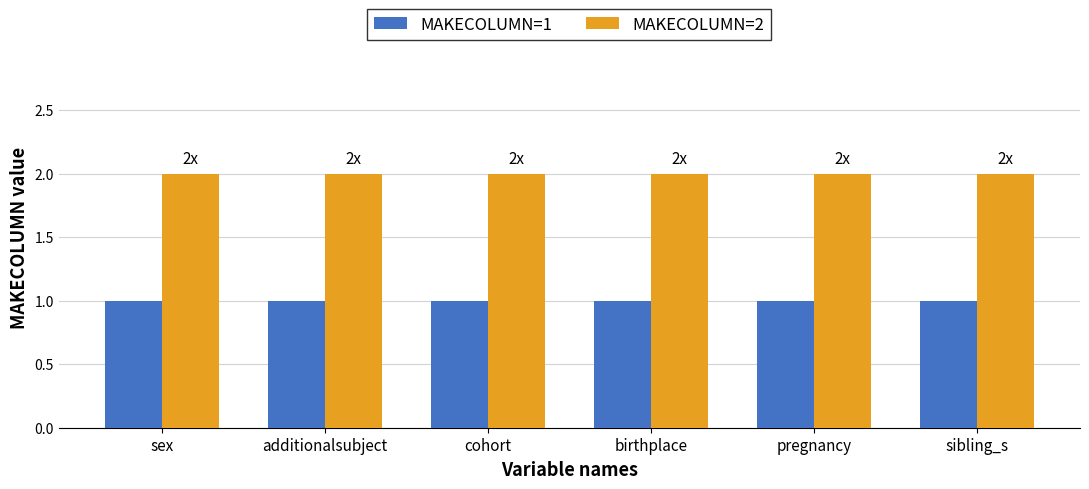

The value of MAKECOLUMN=2 at cohort is 4. True or false?

False